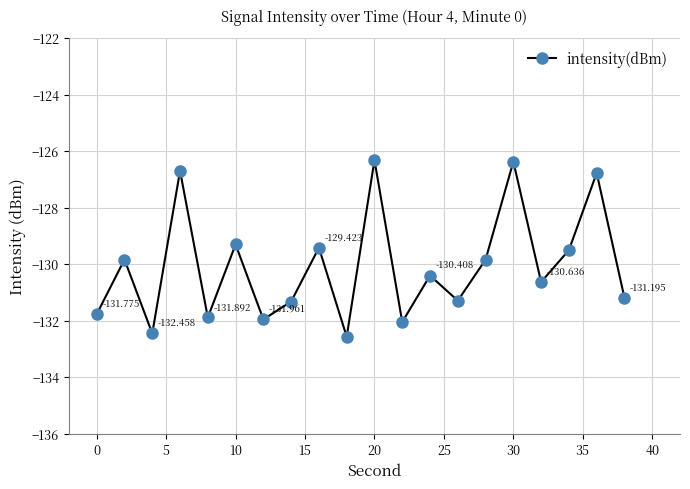

Reading left to right, transcribe all the data shown in this chart.

-131.8	-129.8	-132.5	-126.7	-131.9	-129.3	-132.0	-131.3	-129.4	-132.6	-126.3	-132.1	-130.4	-131.3	-129.8	-126.4	-130.6	-129.5	-126.8	-131.2